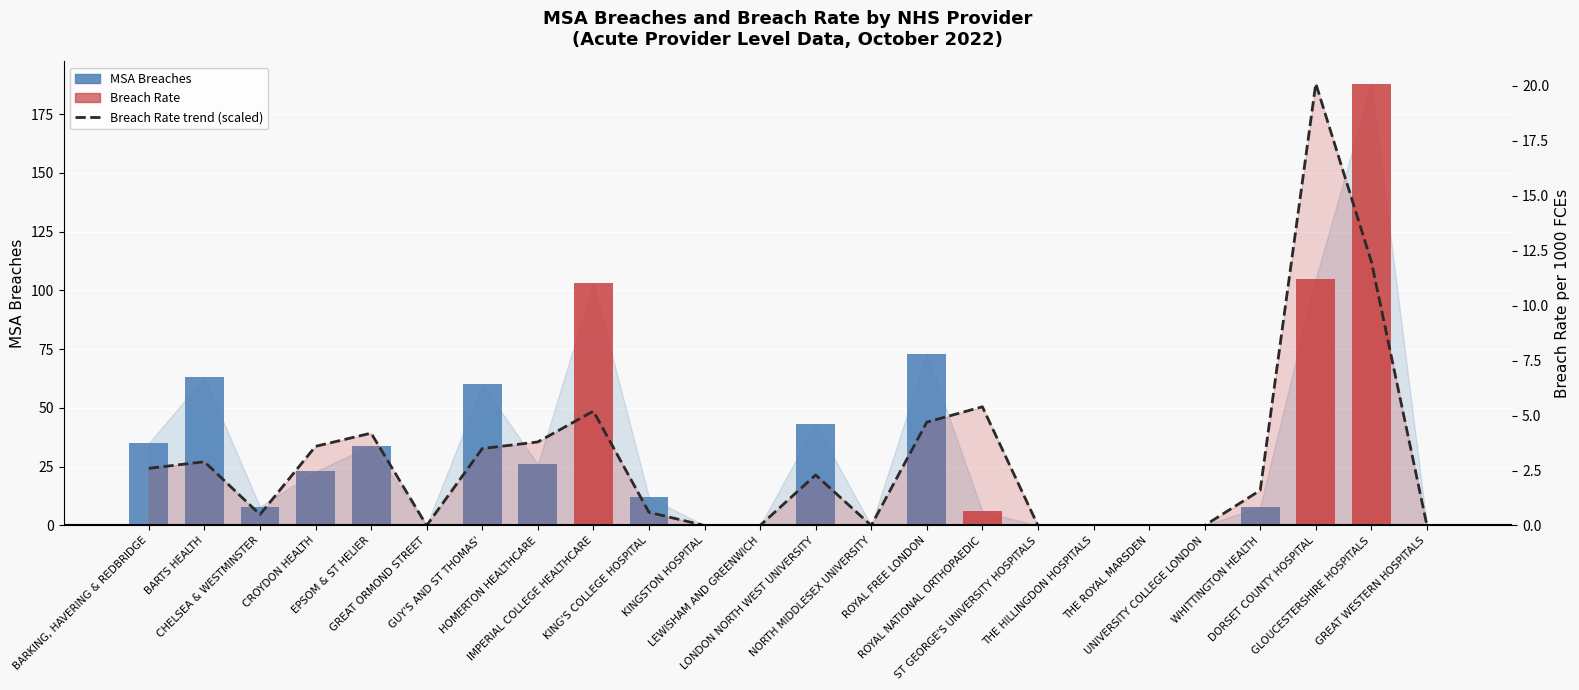

Which series has the widest spread of values?

Breach Rate (scaled)